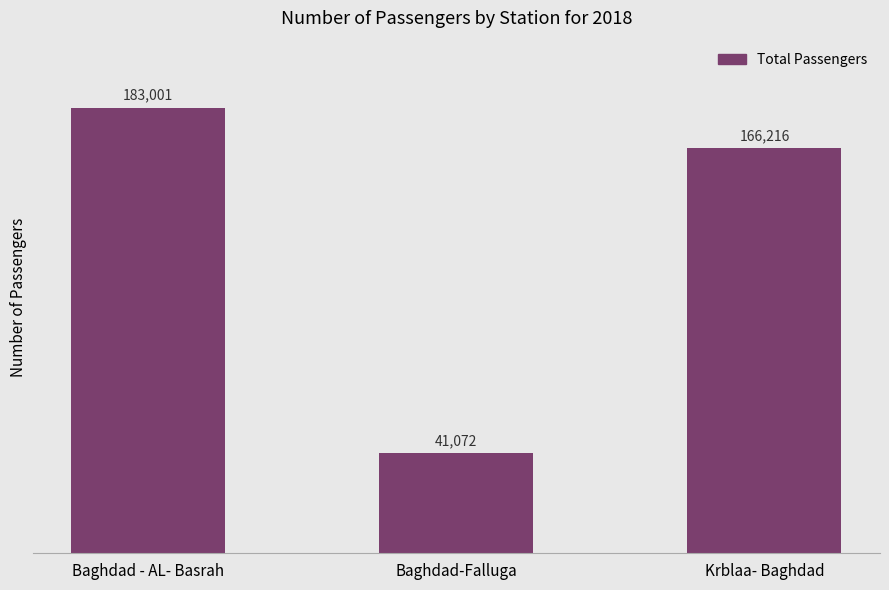

How many values are below 166216?

1